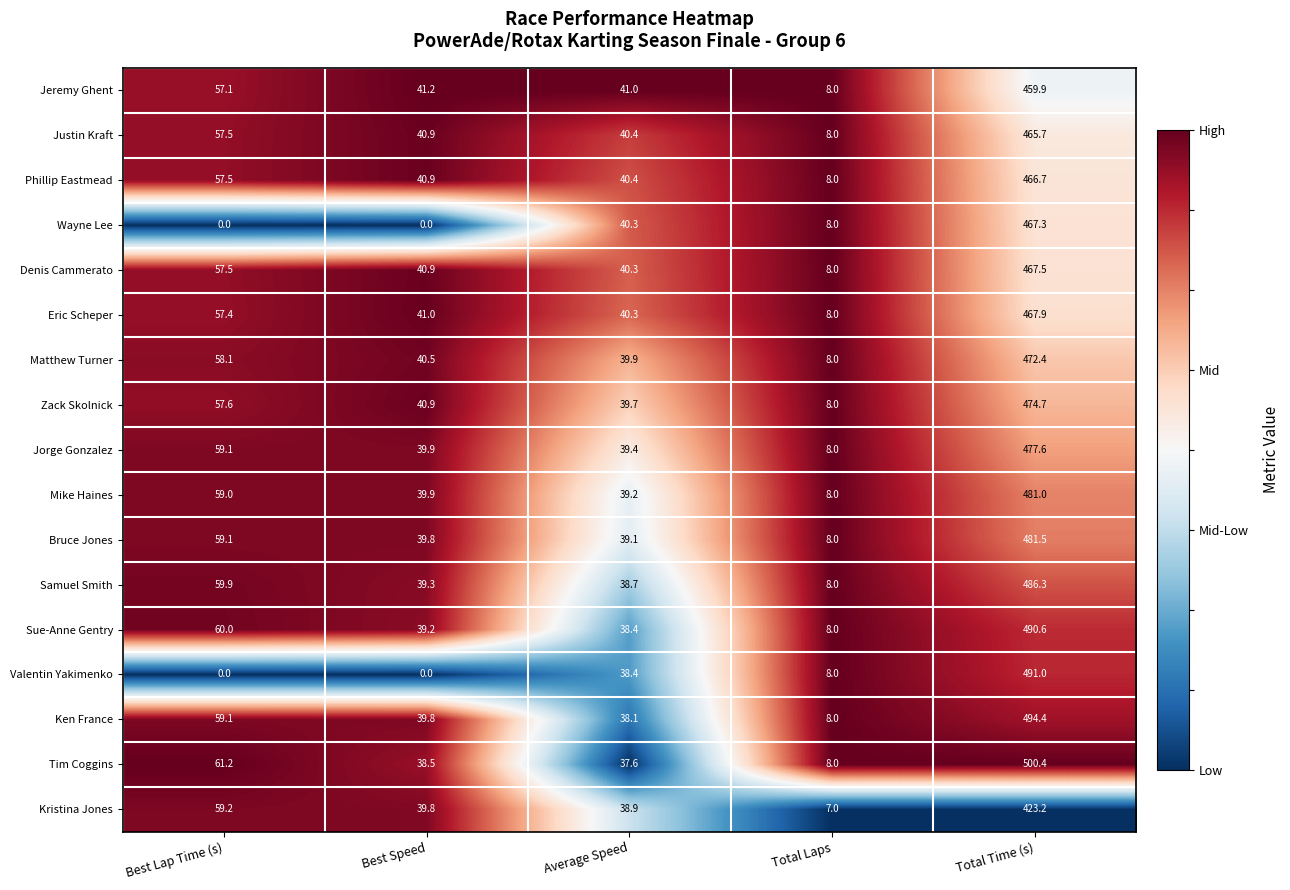

What is the spread (max minus min) of values at Total Laps?

1.0